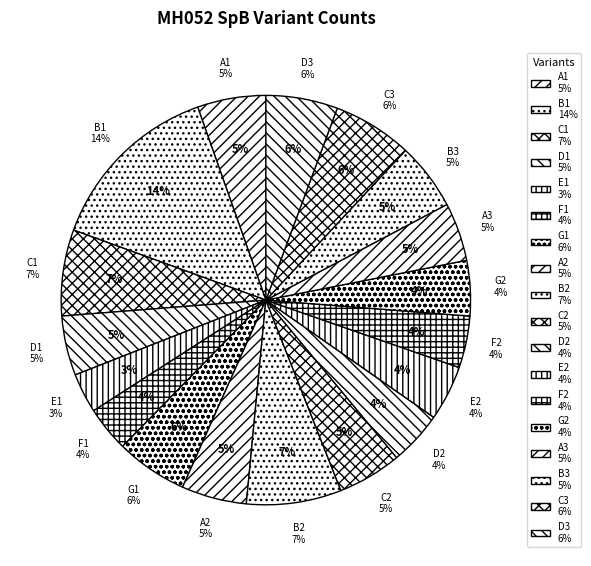

Combined, what portion of the pie is A1 and G1?

11.1%